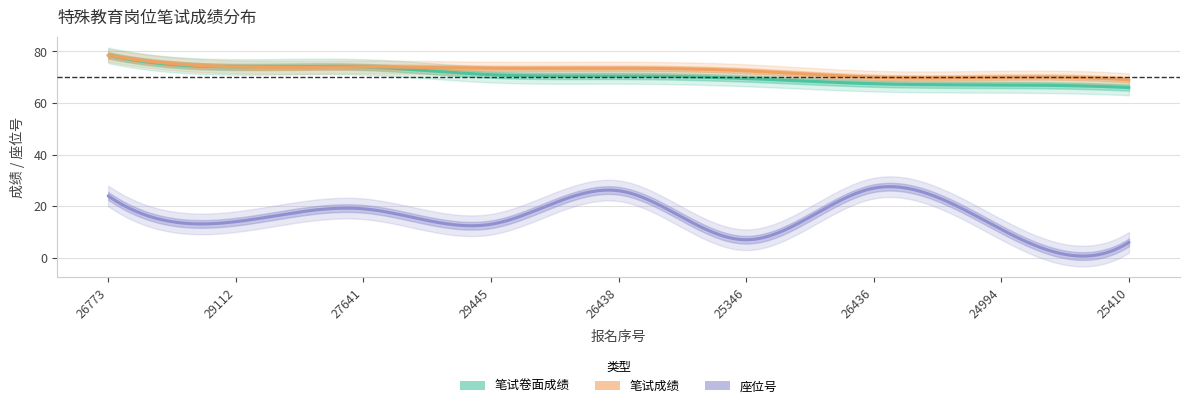

How many lines are shown in the chart?

3